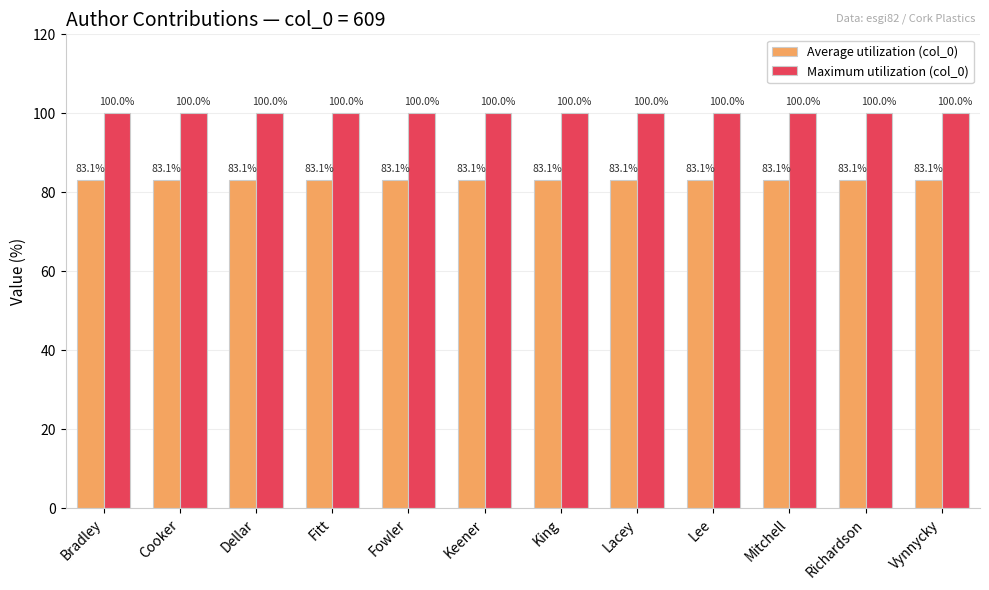

What is the label of the 8th bar from the right?

Fowler